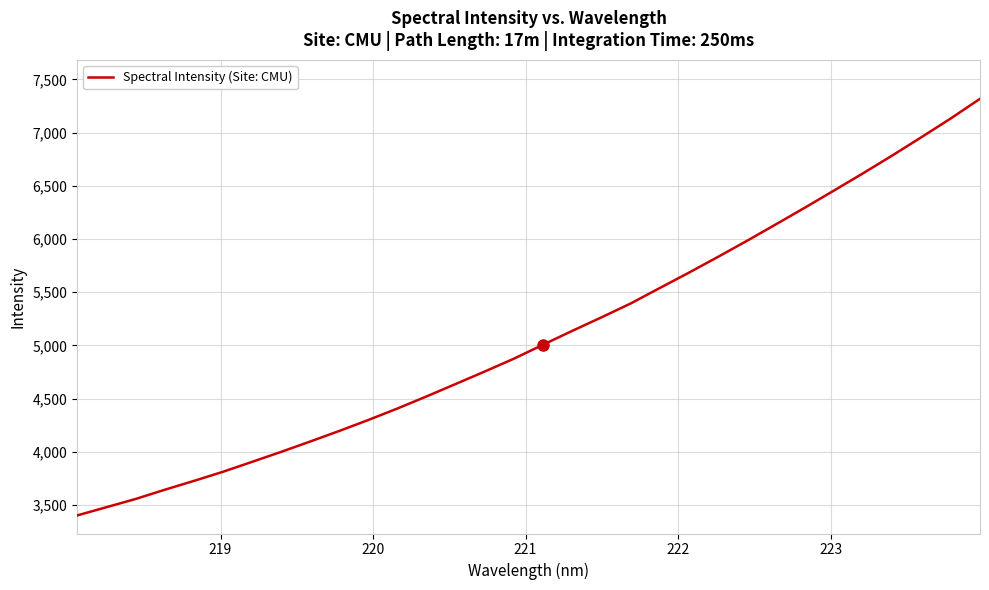

What is the average value?

5089.5